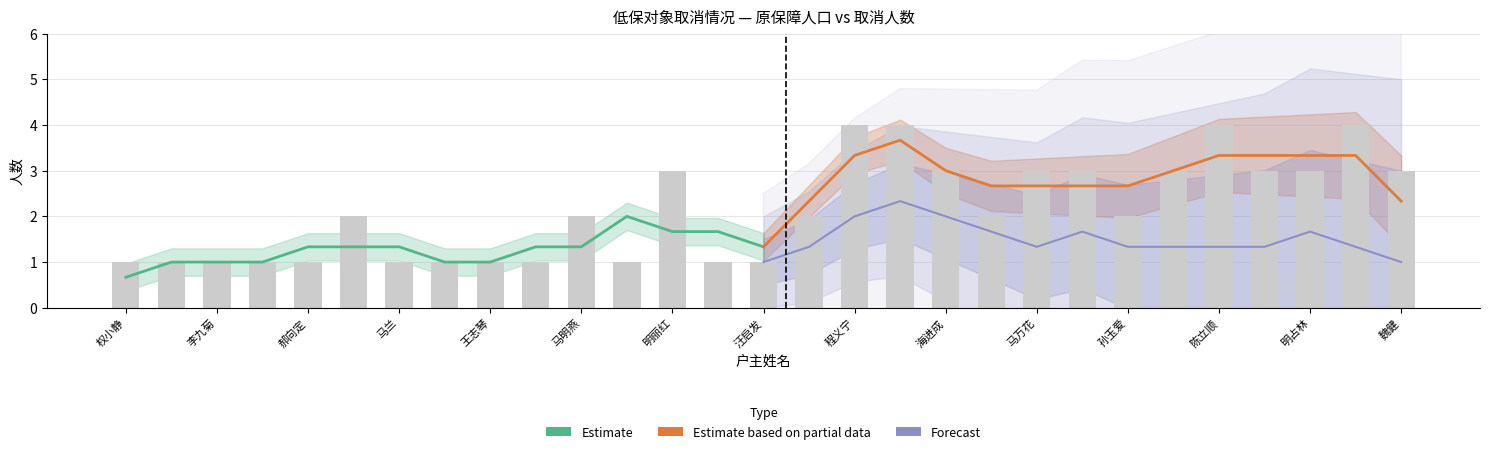

What is the difference between the maximum and second lowest values in the Forecast series?

1.3